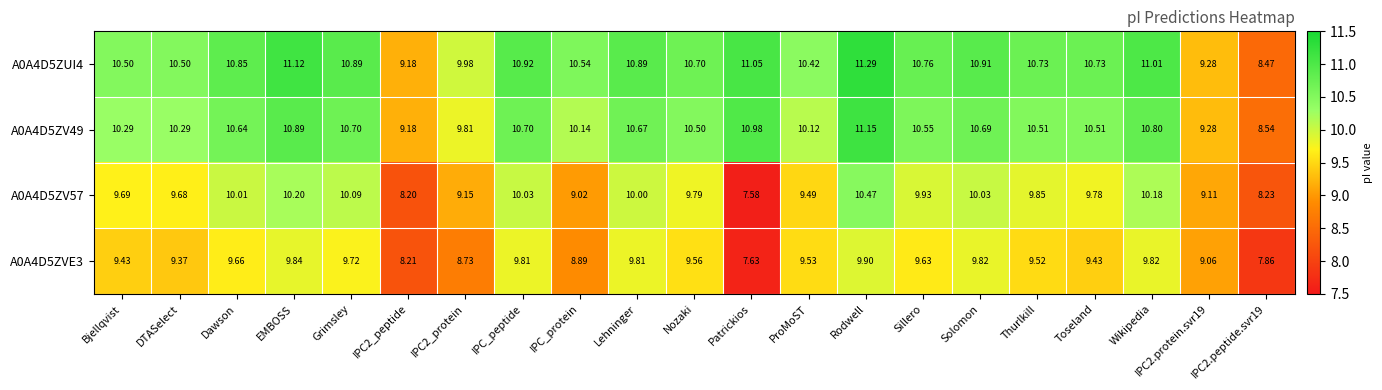

Is the value of A0A4D5ZUI4 at Solomon greater than the value of A0A4D5ZV57 at IPC2.protein.svr19?

Yes